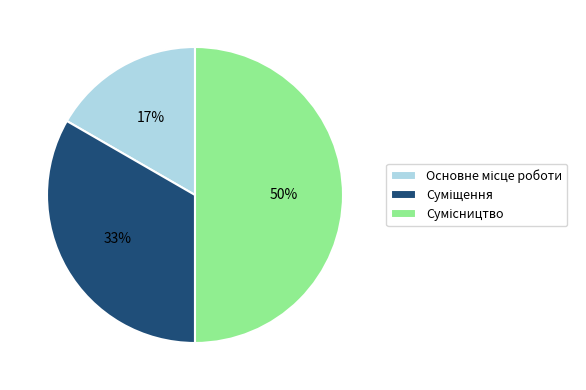

To the nearest percent, what is the difference between the largest and smallest slice percentages?

33%